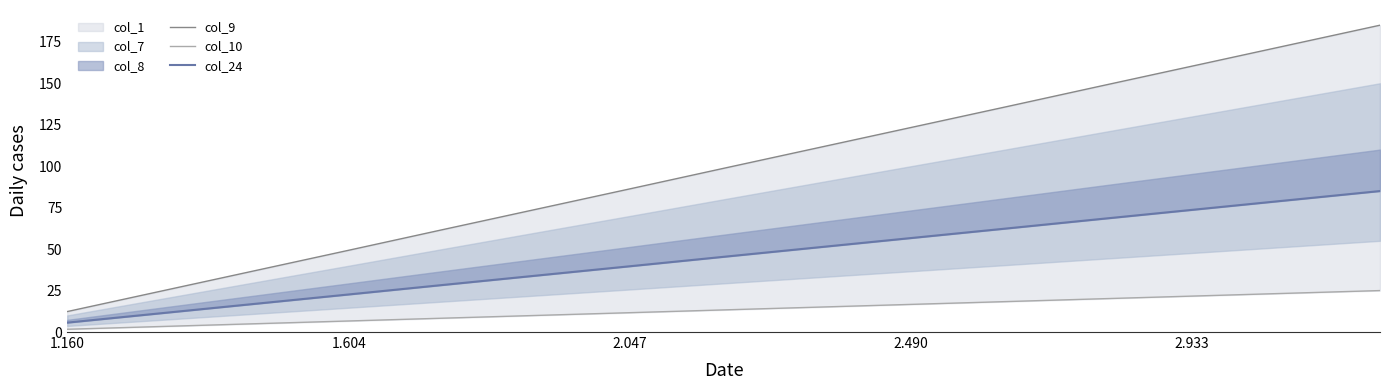

True or false: col_24 and col_10 intersect in this chart.

False